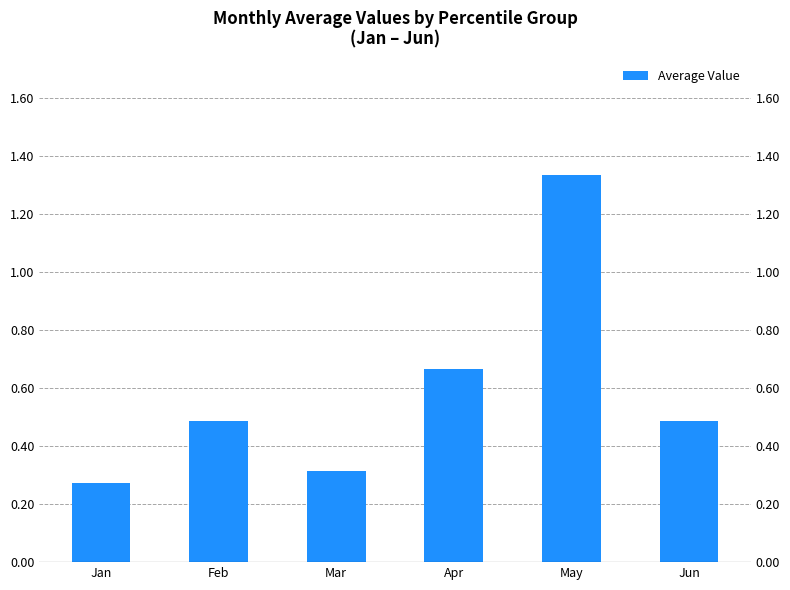

Rank the categories by value from lowest to highest.

Jan, Mar, Feb, Jun, Apr, May